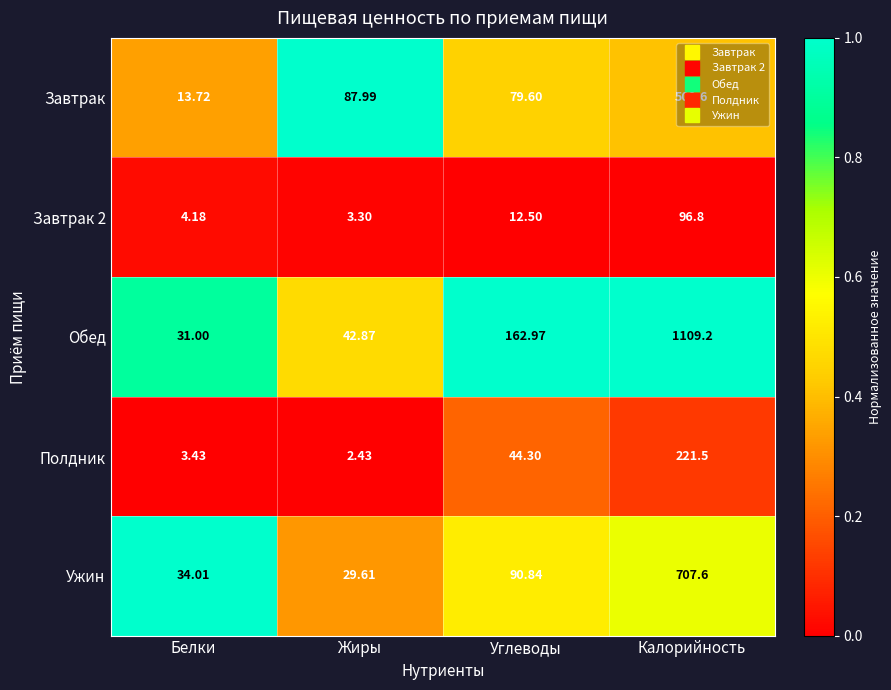

Which series changed the most between Белки and Углеводы?

Обед